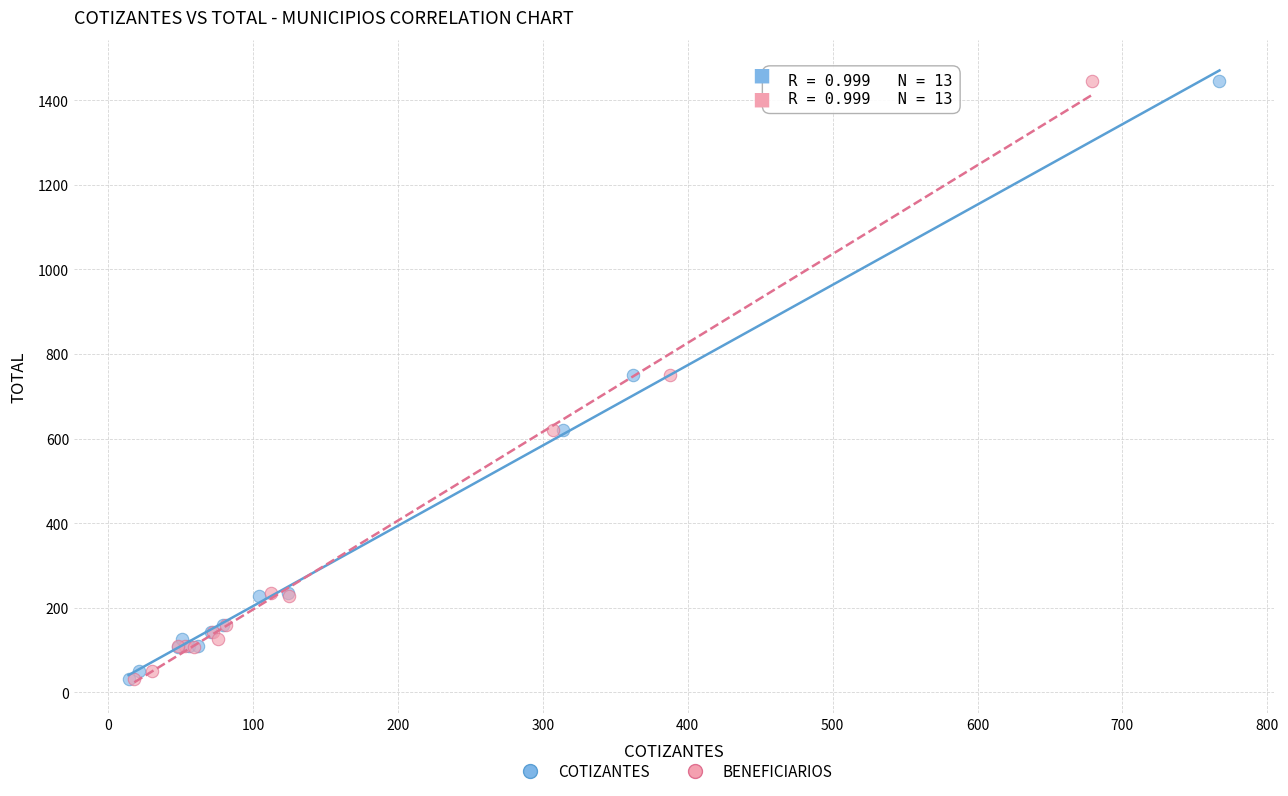

What are all the series names shown in the legend?

COTIZANTES, BENEFICIARIOS